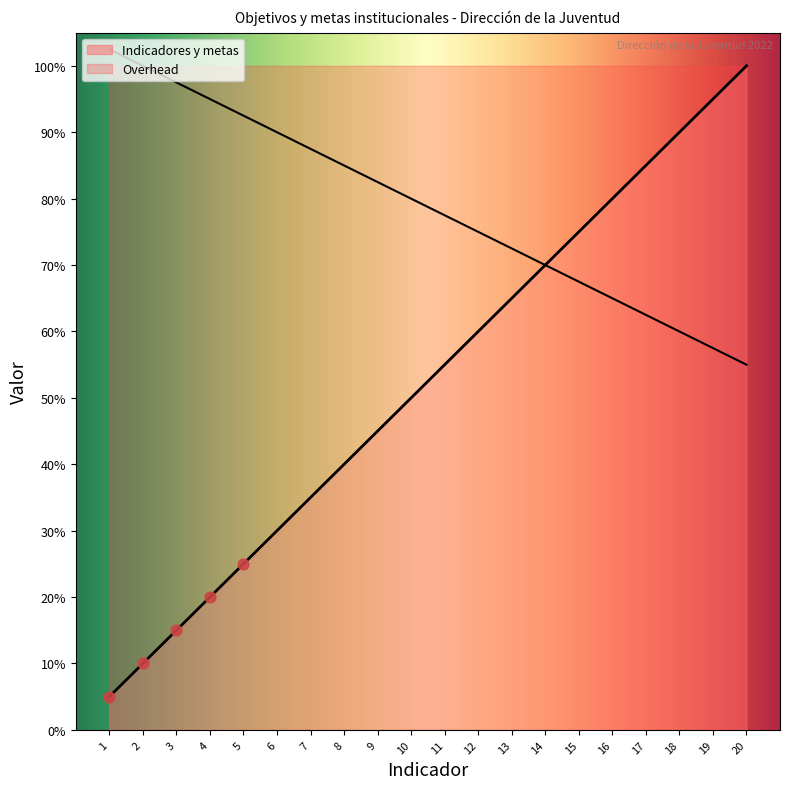

Approximately how many times larger is the value at 17 compared to 6?

2.8